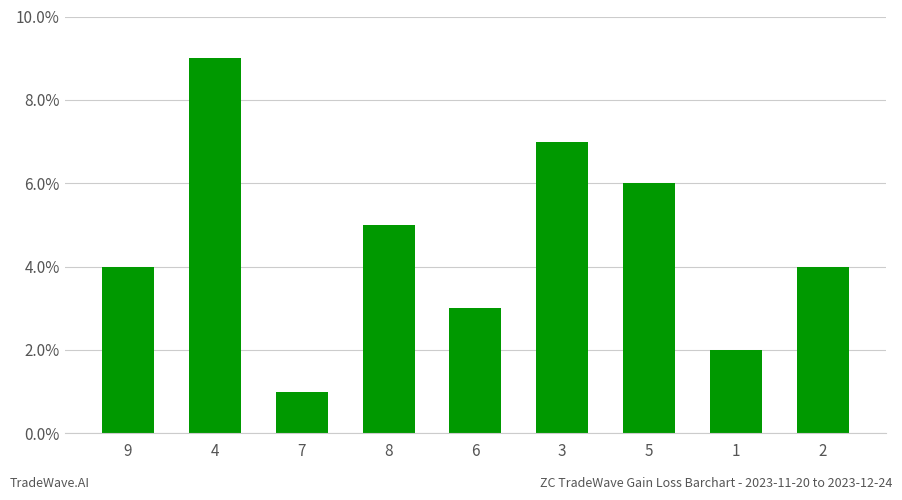

At which category does the chart reach its peak across all series?

4